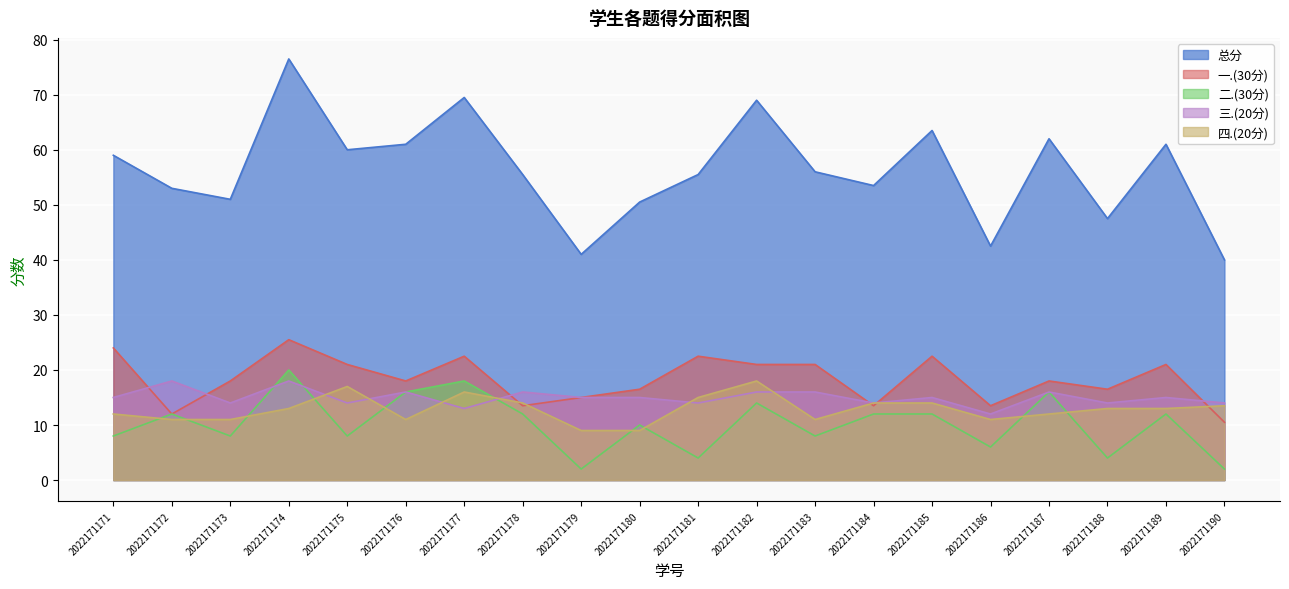

True or false: 二.(30分) and 总分 cross at least once.

False